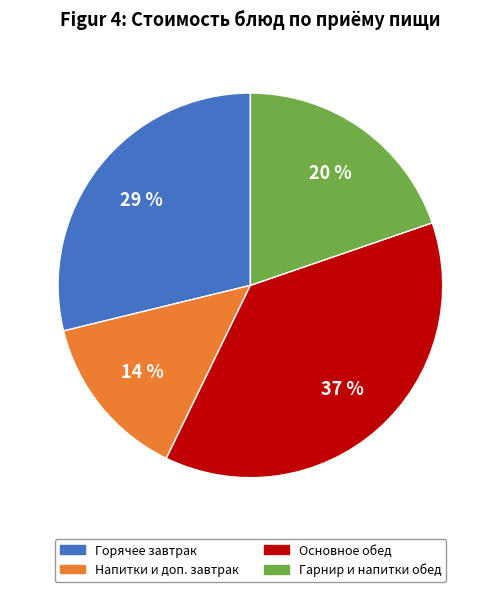

How many segments does this pie chart have?

4